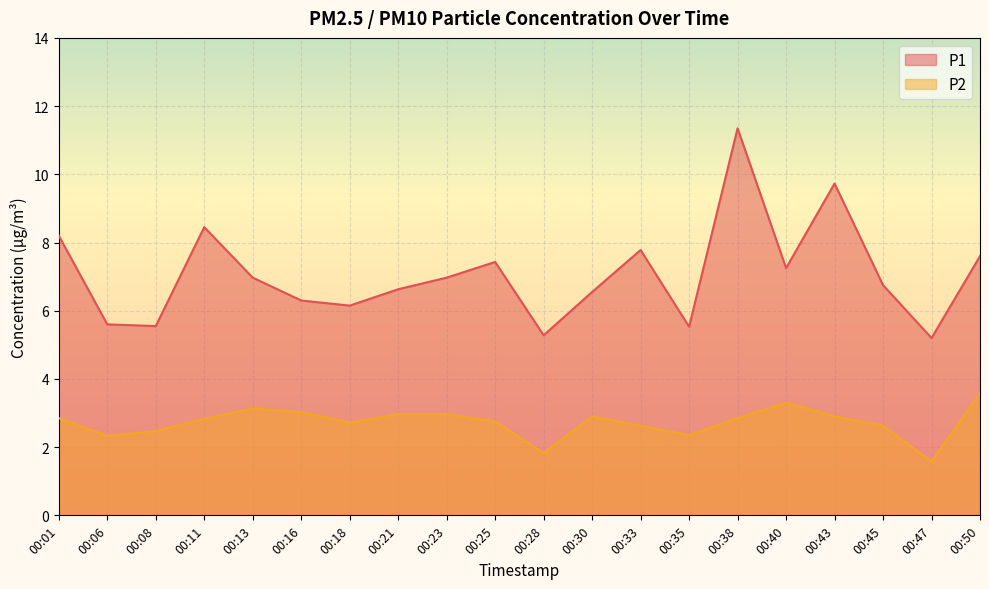

What is the lowest value of the P2 series?

1.6